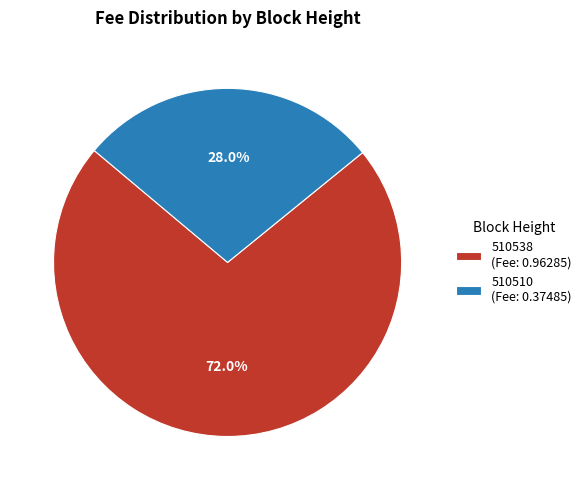

Is 510510 the majority of the pie?

No